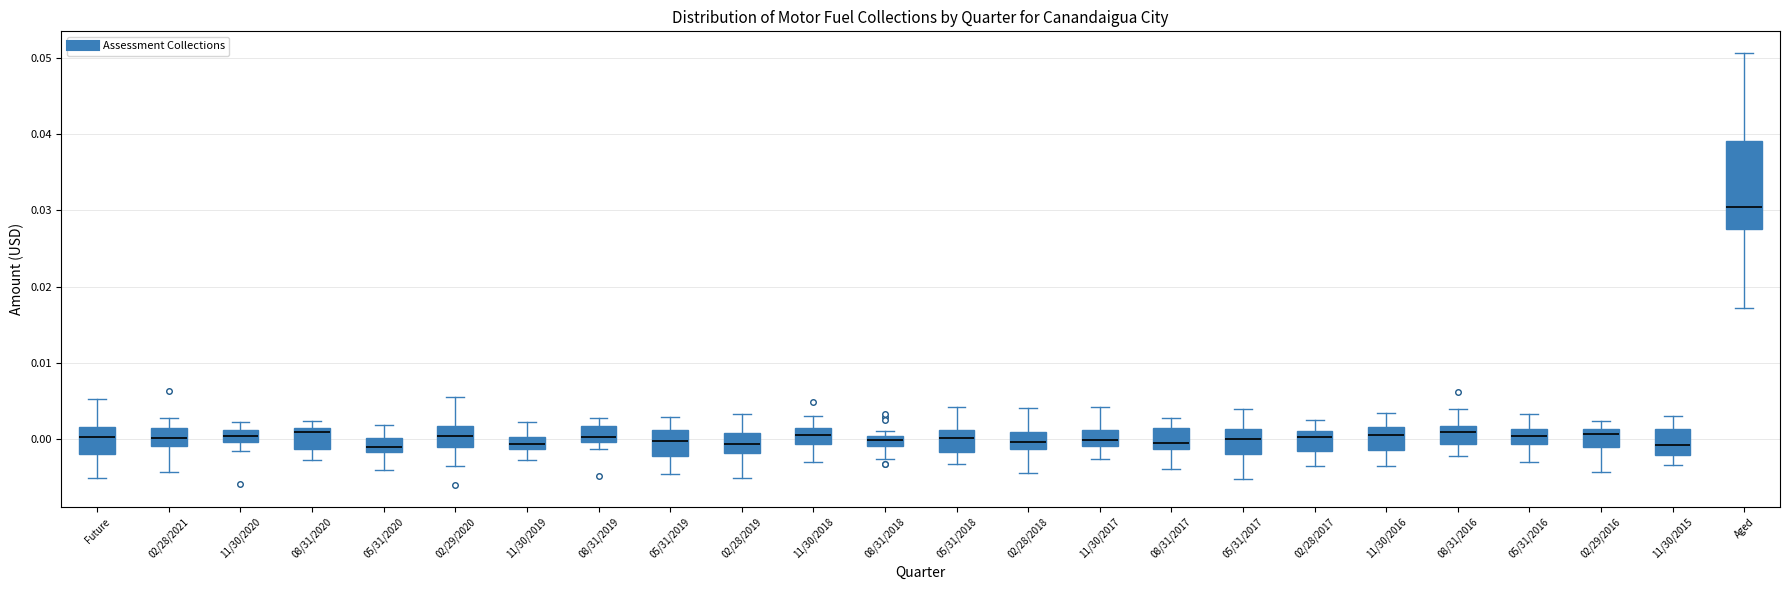

Where does the median line of the box for 02/28/2018 sit on the y-axis? The values are not printed on the chart, so give them approximately, as read against the axis.

0.000